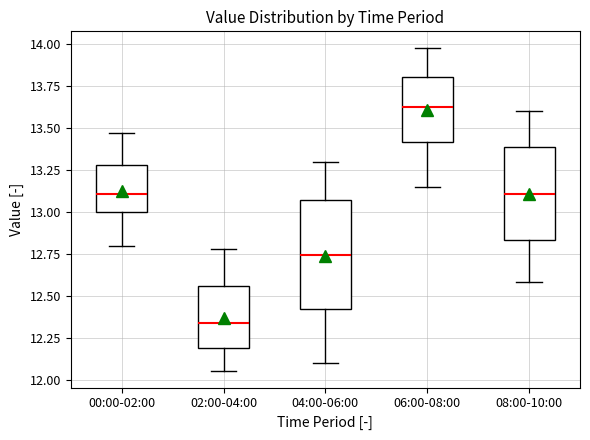

Which box is the tallest, from its lower edge to its upper edge?

04:00-06:00